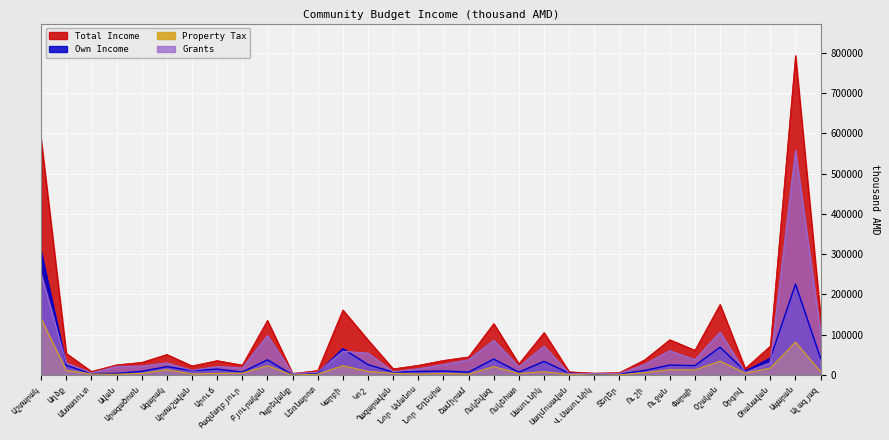

True or false: Own Income has more than 0 points higher than both neighbors.

True